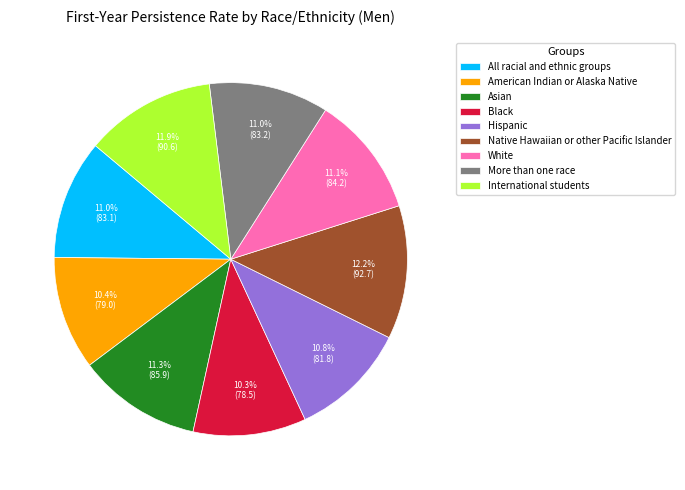

Does More than one race represent more than half of the total?

No